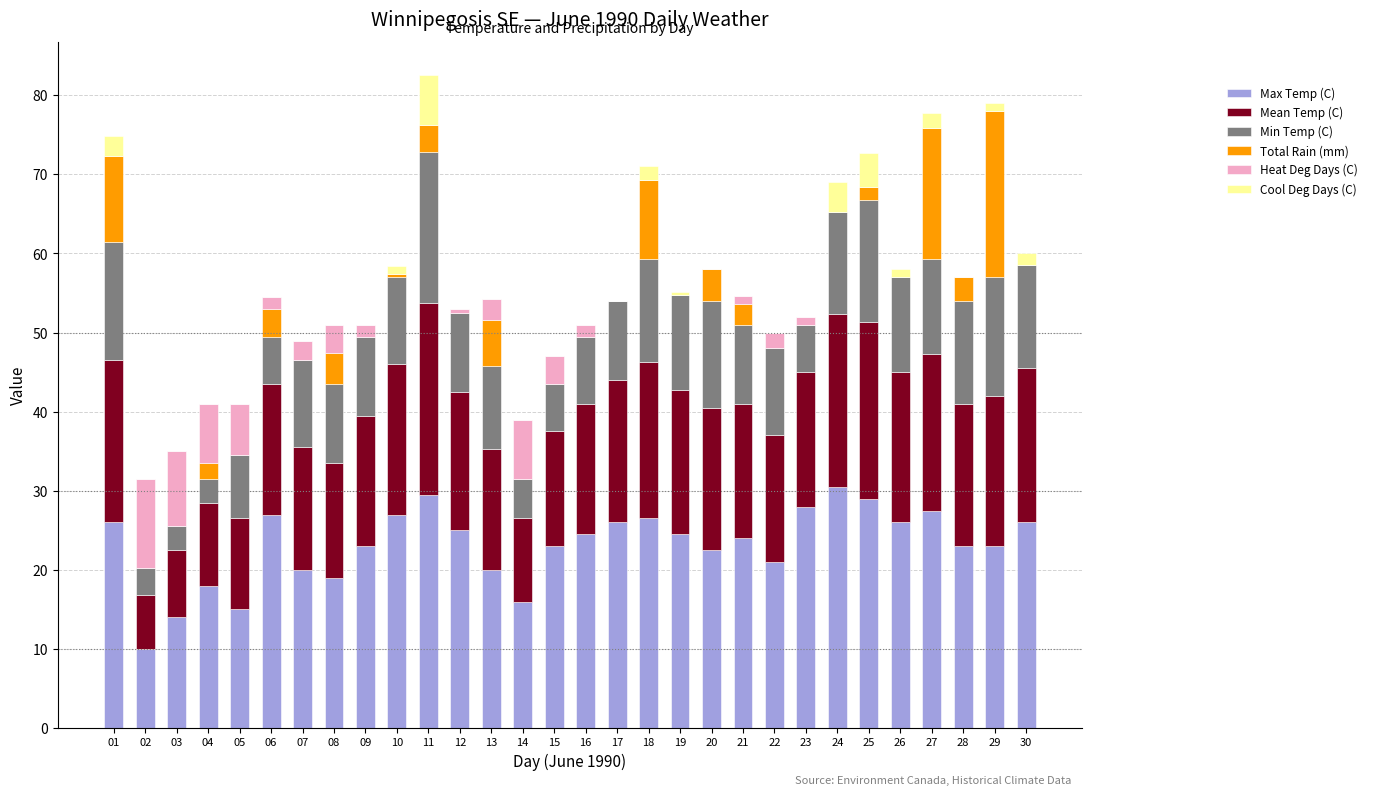

What is the total value across all series at 28?

57.0